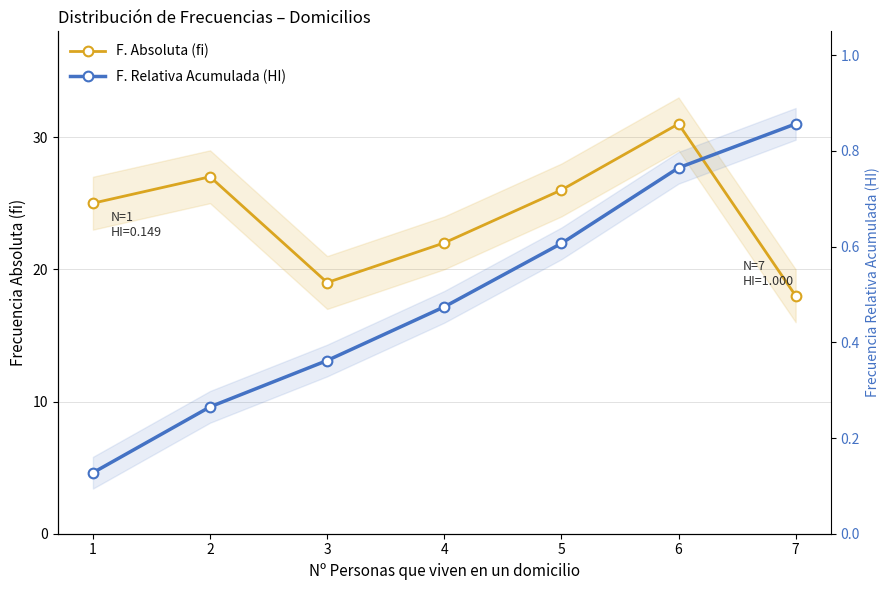

Is the value of F. Relativa Acumulada (HI) at 7 greater than the value of F. Absoluta (fi) at 7?

Yes